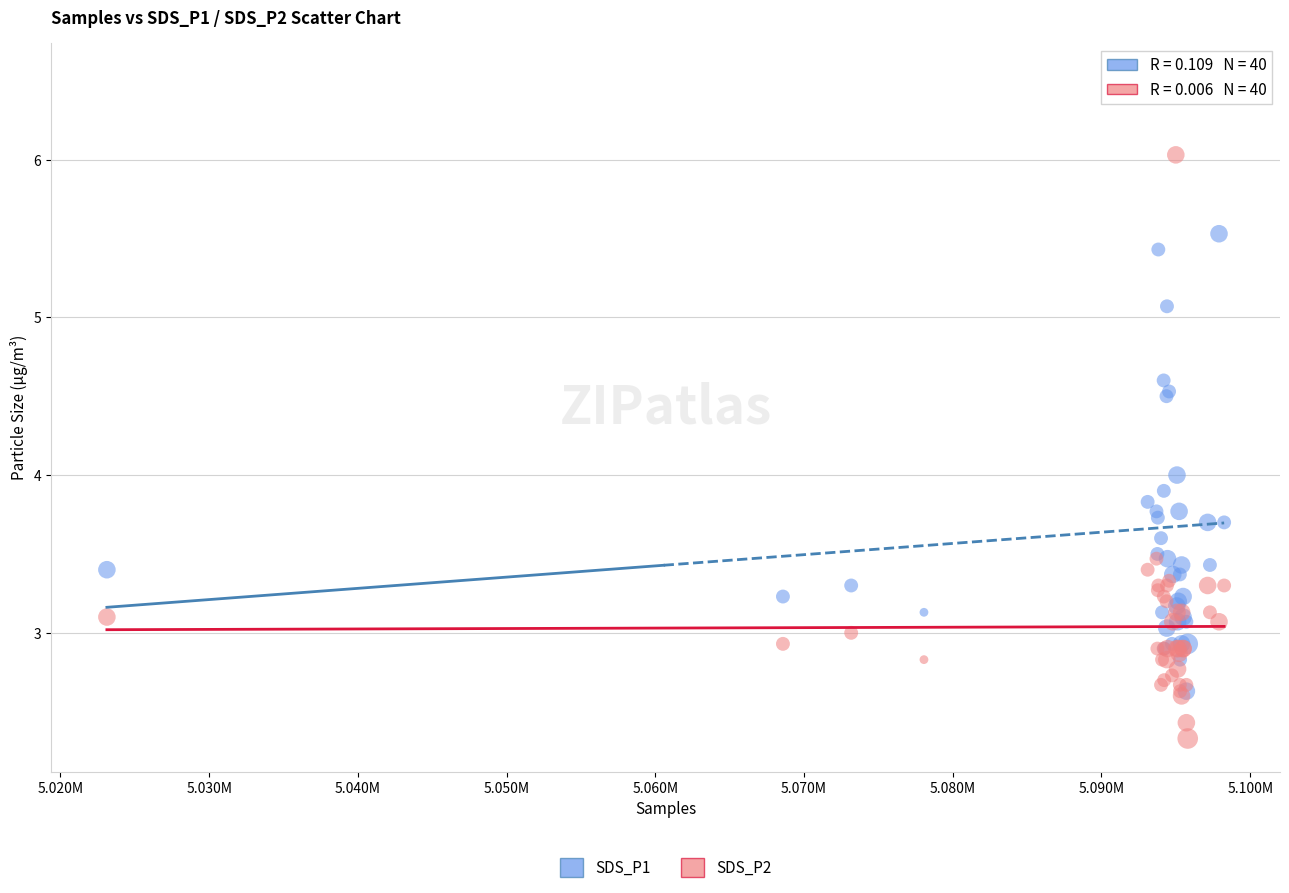

What are all the series names shown in the legend?

SDS_P1, SDS_P2